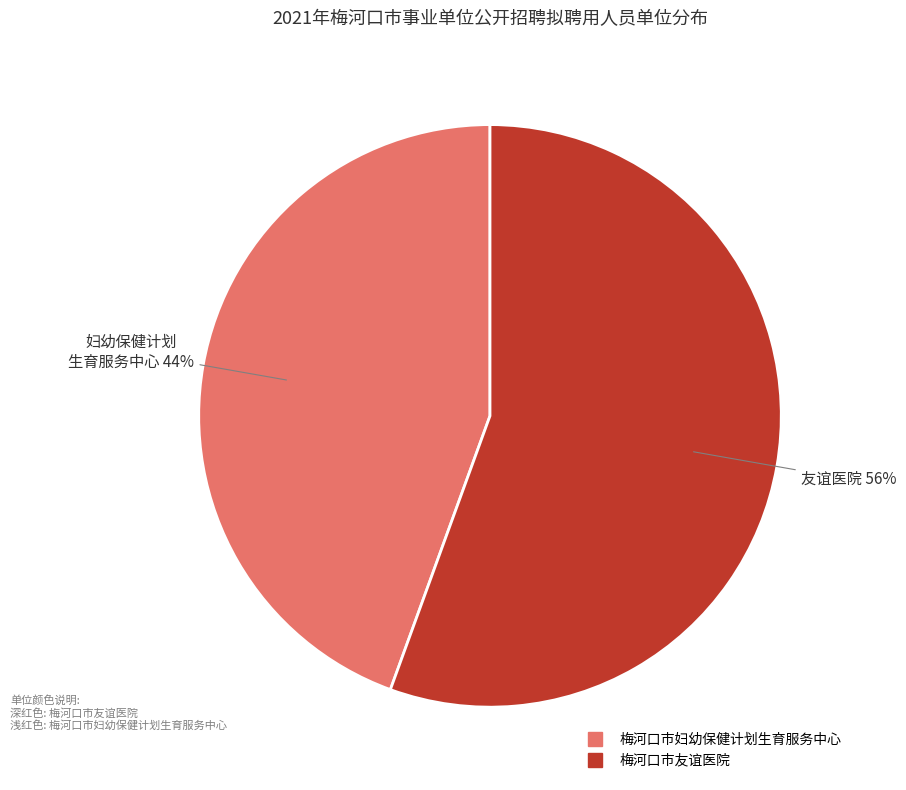

How many slices are in this pie chart?

2